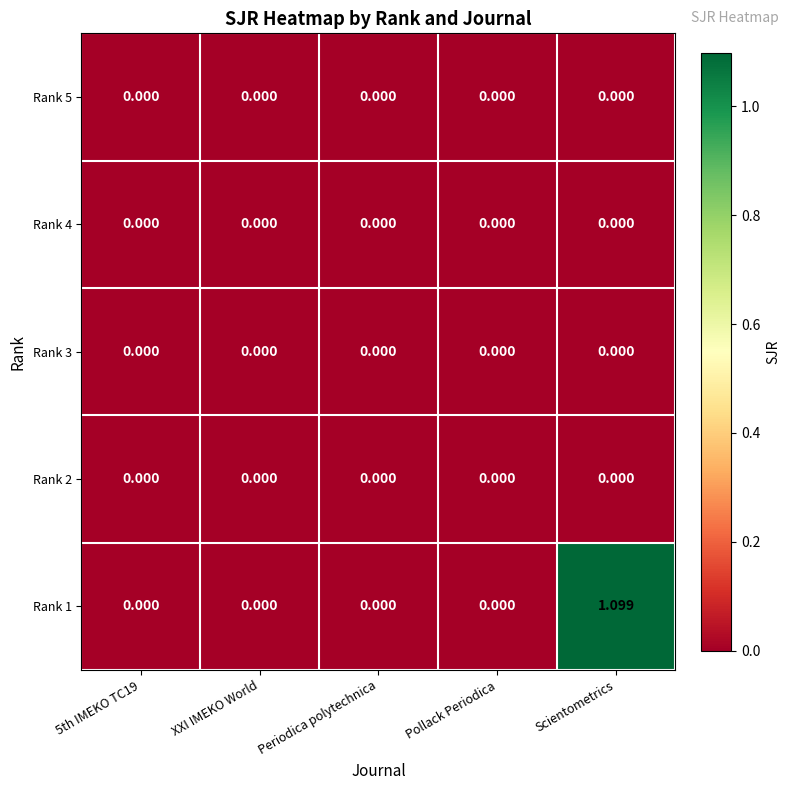

Count the number of data series in this chart.

5